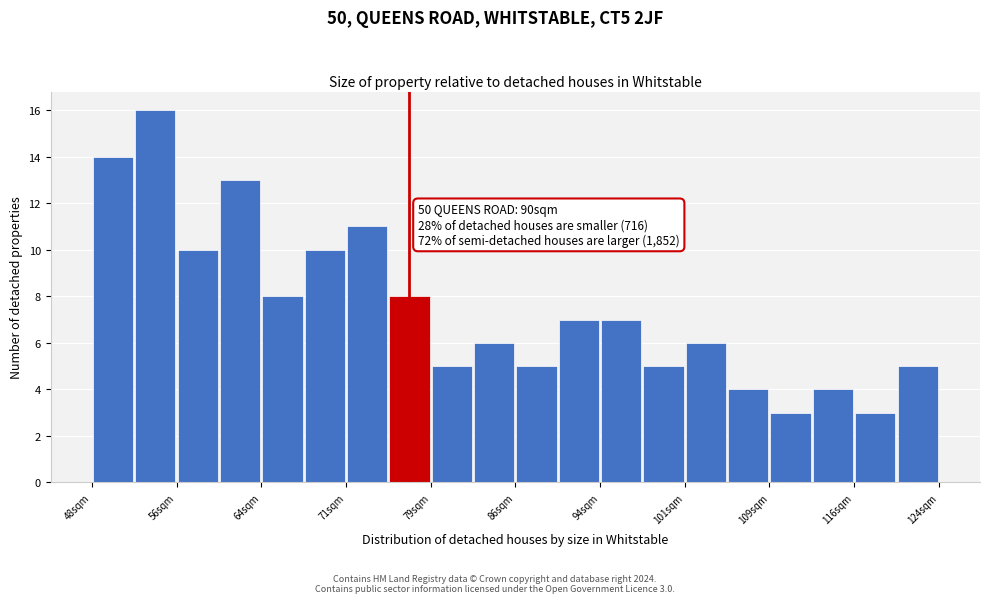

Around what value on the x-axis is the tallest bar? Give the approximate position of its centre, as read against the axis.

54